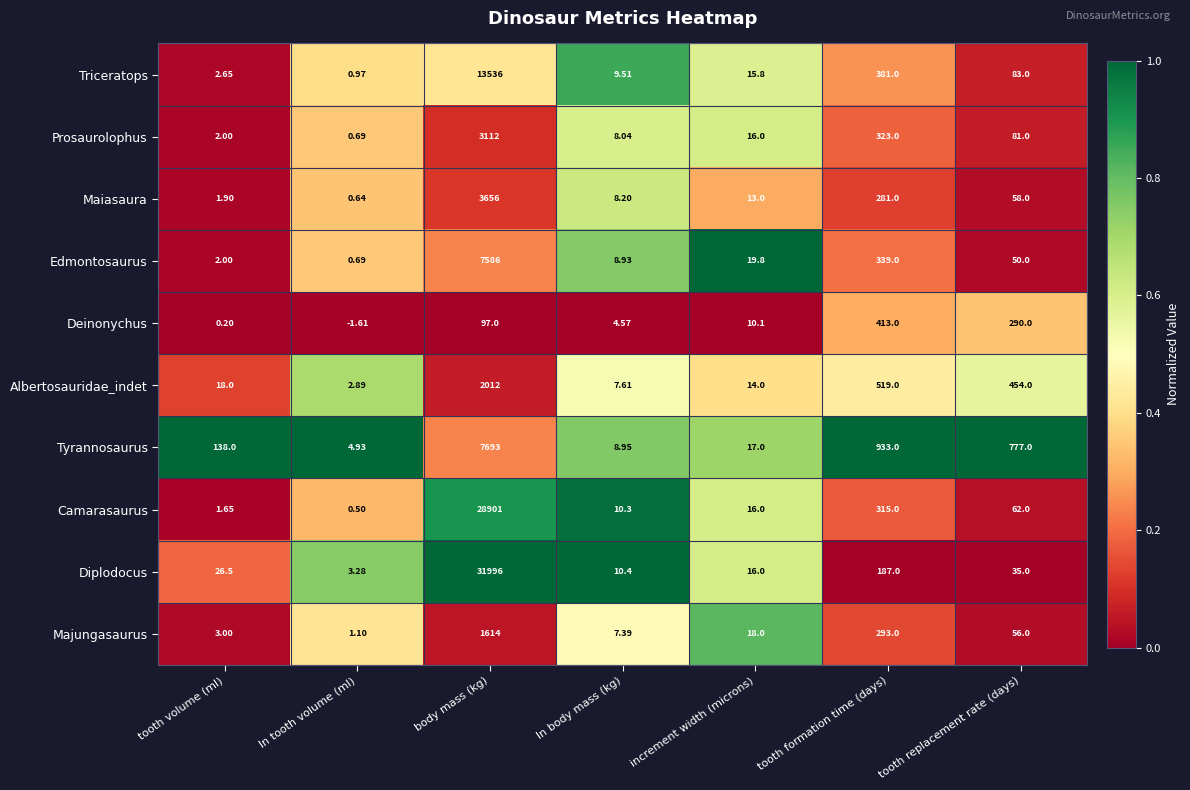

Count the number of categories in the chart.

7